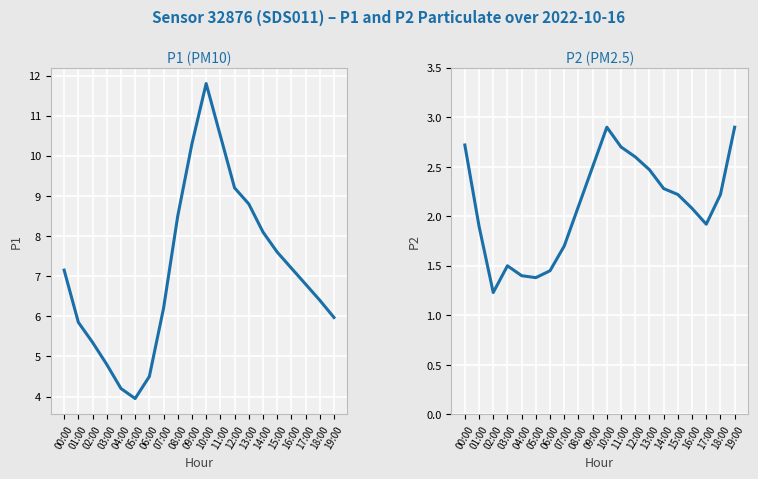

Reading left to right, transcribe all the data shown in this chart.

P1: 7.2	5.8	5.3	4.8	4.2	4.0	4.5	6.2	8.5	10.3	11.8	10.5	9.2	8.8	8.1	7.6	7.2	6.8	6.4	6.0
P2: 2.7	1.9	1.2	1.5	1.4	1.4	1.4	1.7	2.1	2.5	2.9	2.7	2.6	2.5	2.3	2.2	2.1	1.9	2.2	2.9